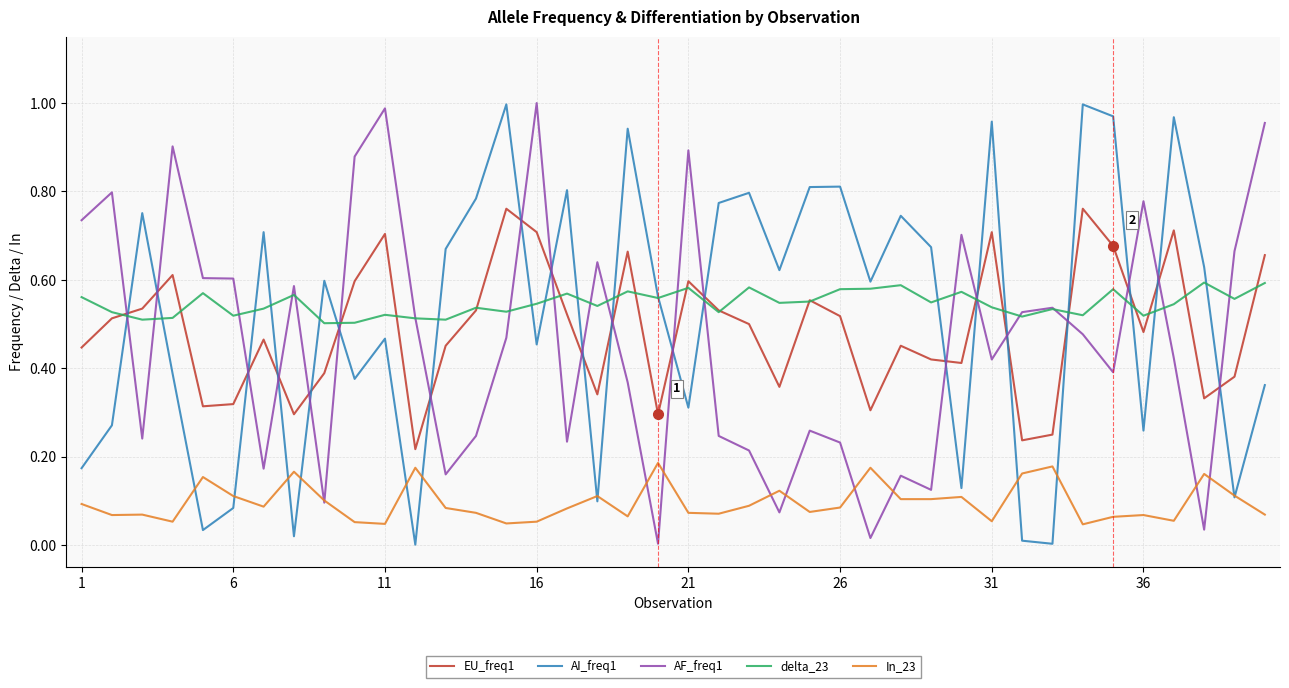

True or false: AF_freq1 and EU_freq1 intersect in this chart.

True